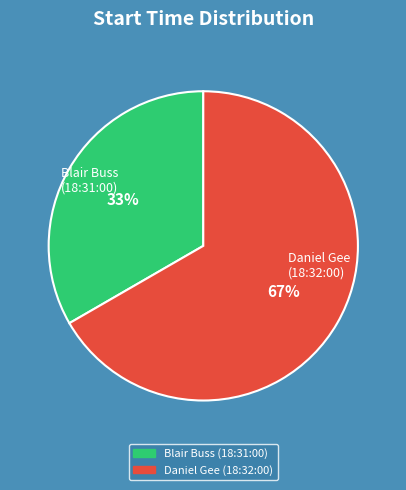

To the nearest percent, what is the average slice percentage?

50%